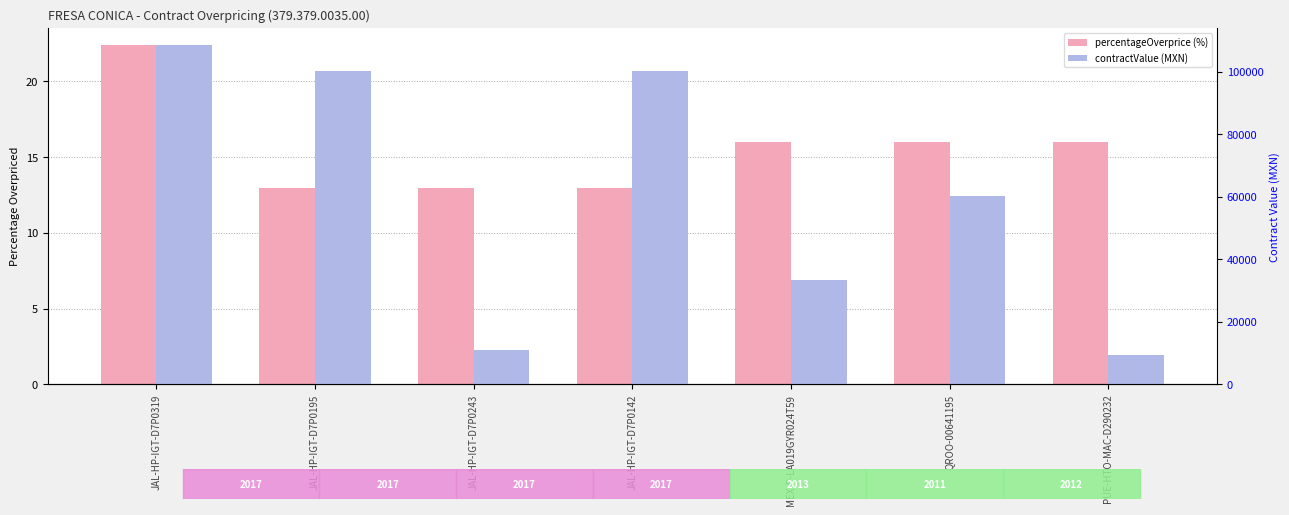

At JAL-HP-IGT-D7P0319, list the series in order from largest to smallest.

contractValue, percentileOverprice